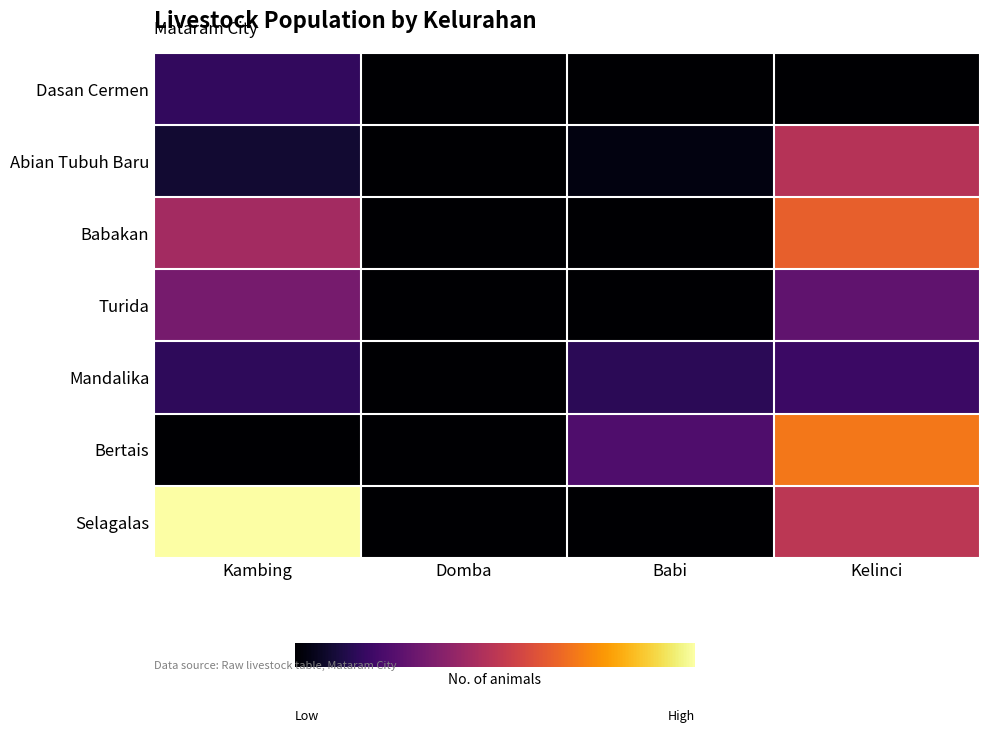

What is the maximum value shown in the chart?

134